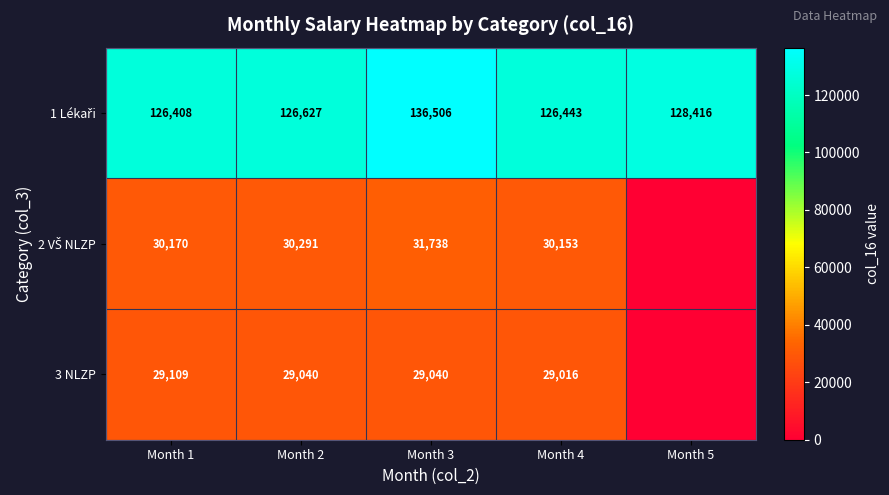

What is the spread (max minus min) of values at Month 4?

97427